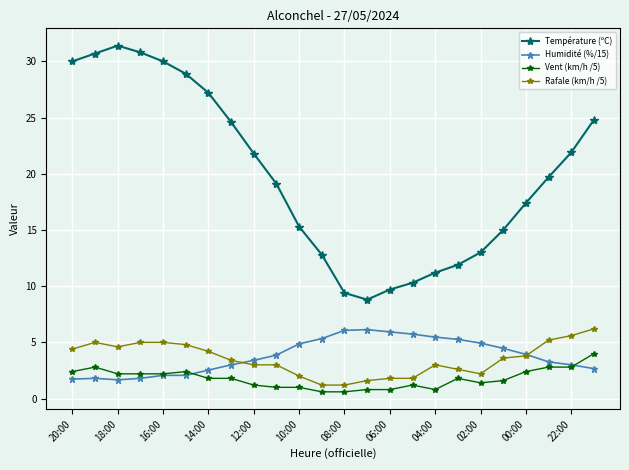

What is the greatest value displayed?

31.4